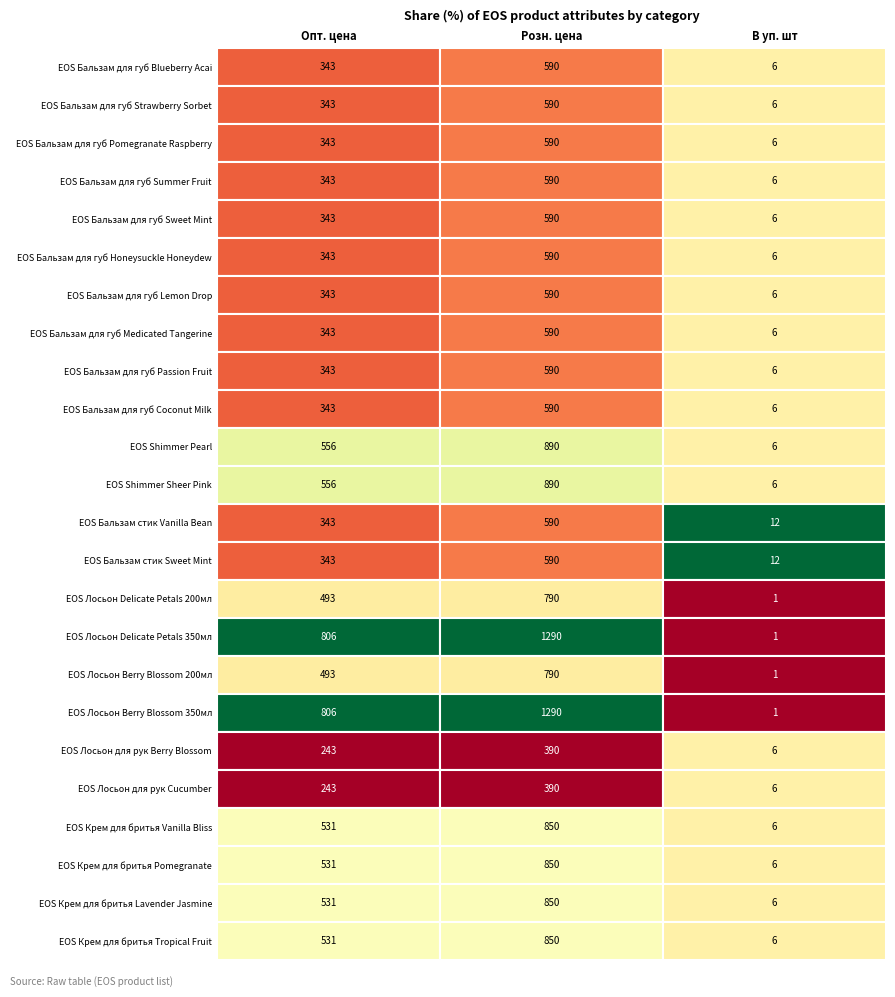

What is the maximum value for EOS Бальзам для губ Passion Fruit?

590